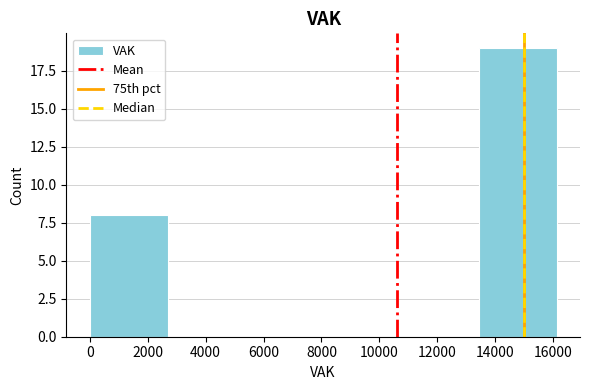

What is the height of the bar covering 0 to 2600 on the x-axis? Neither the bar edges nor the heights are printed on the chart, so give them approximately, as read against the axes.

8